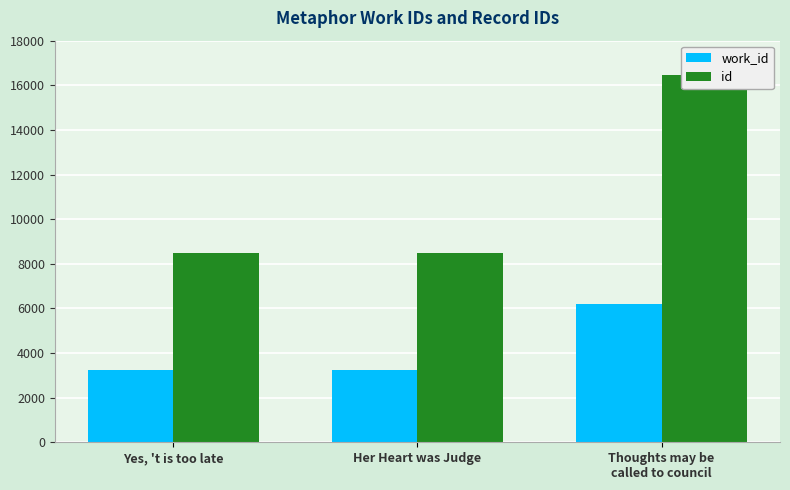

What is the spread (max minus min) of values at Her Heart was Judge?

5255